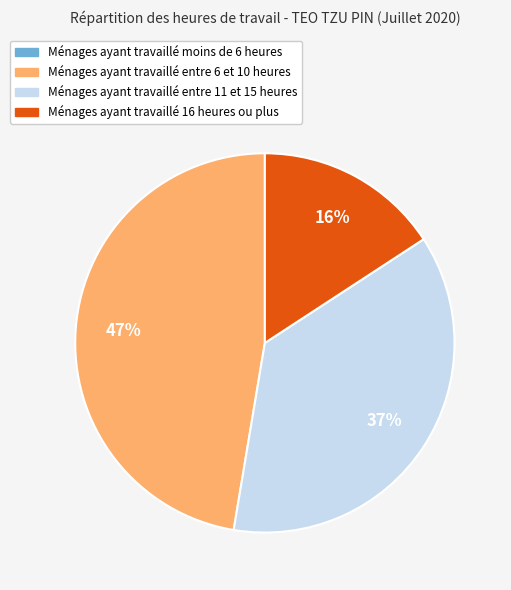

To the nearest percent, what is the difference between the largest and smallest slice percentages?

47%